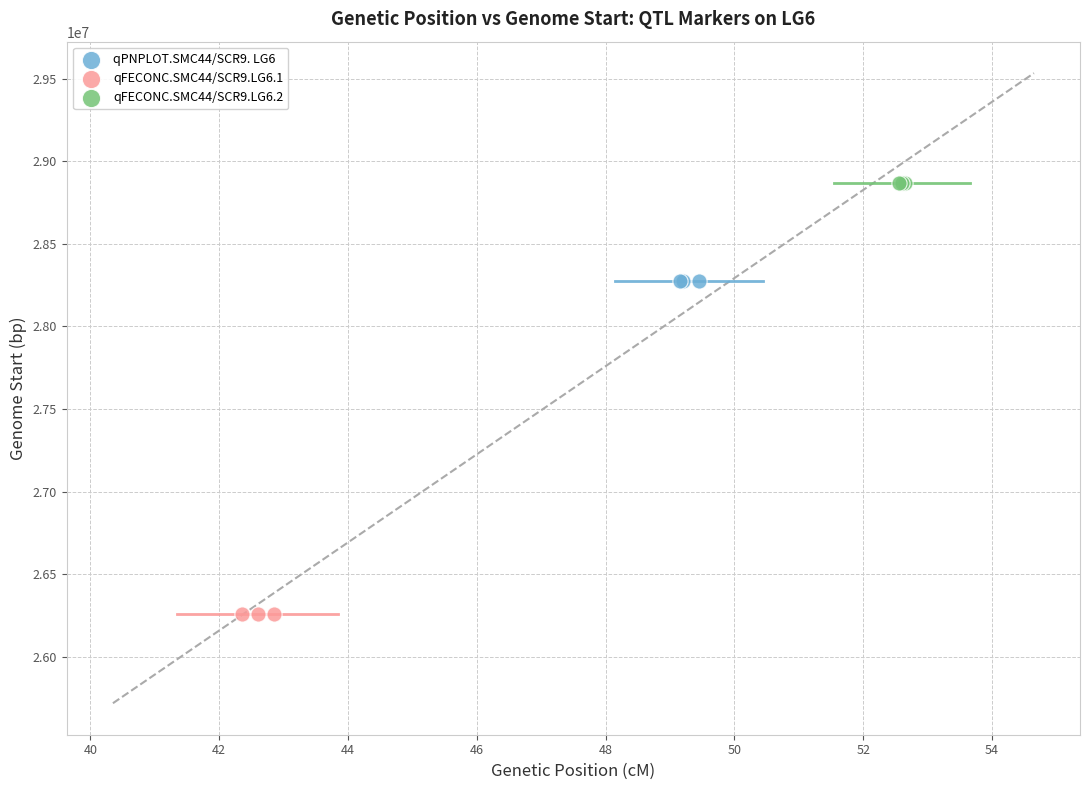

Which series contains the highest Y value?

qFECONC.SMC44/SCR9.LG6.2